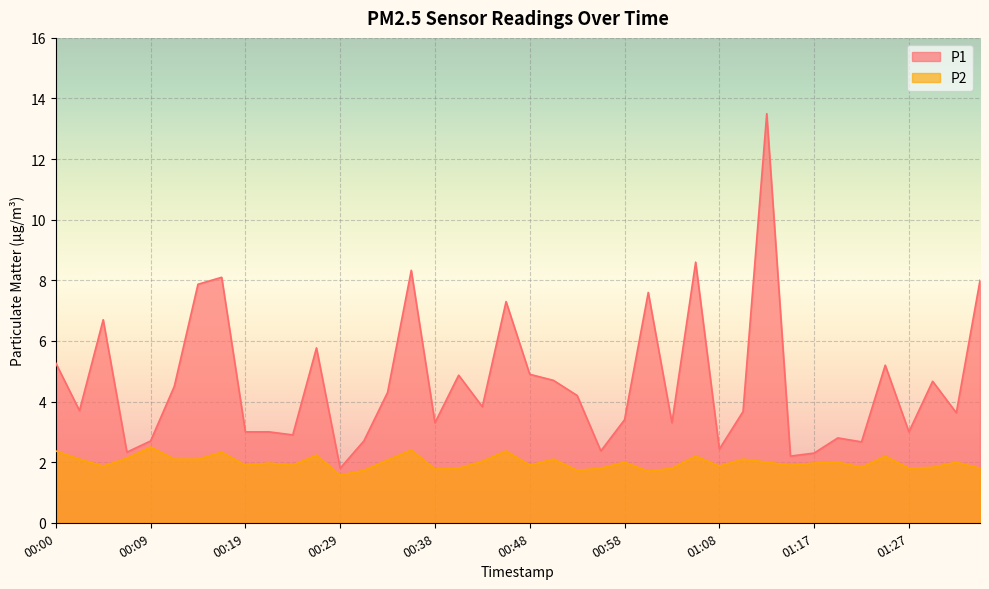

How many lines are shown in the chart?

2